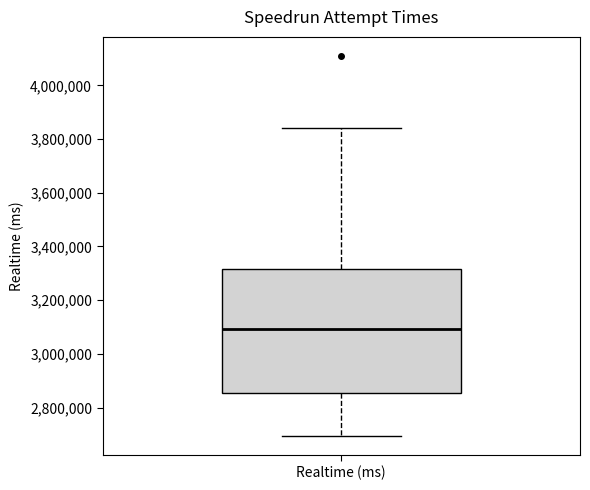

Where does the median line of the box for Realtime (ms) sit on the y-axis? The values are not printed on the chart, so give them approximately, as read against the axis.

3100000